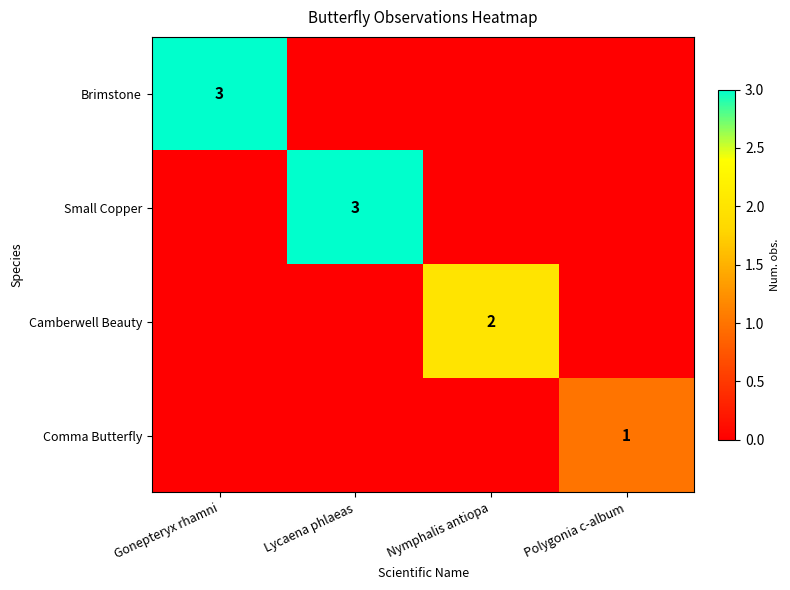

Is the value of Brimstone at Gonepteryx rhamni greater than the value of Comma Butterfly at Polygonia c-album?

Yes